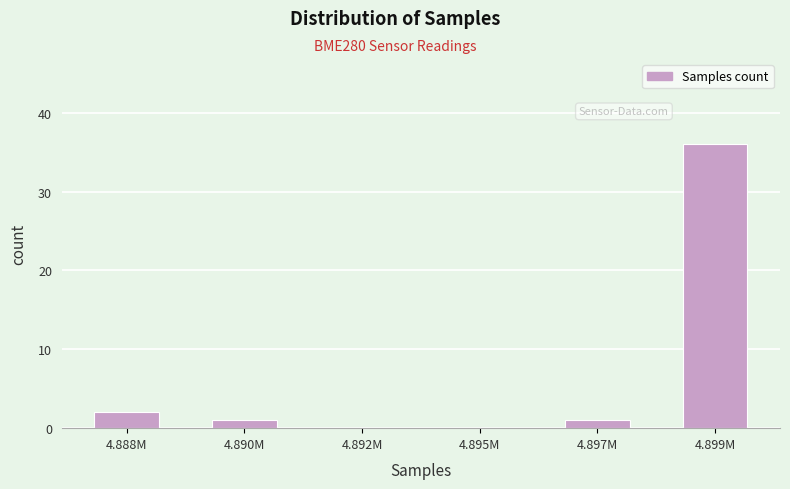

Reading left to right, extract all data points from this chart.

4.888M=2	4.890M=1	4.892M=0	4.895M=0	4.897M=1	4.899M=36